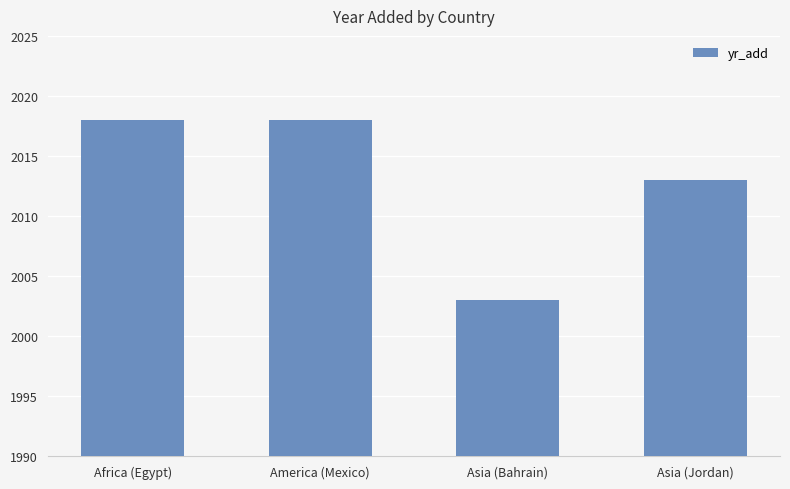

What is the value of the 3rd bar from the left?

2003